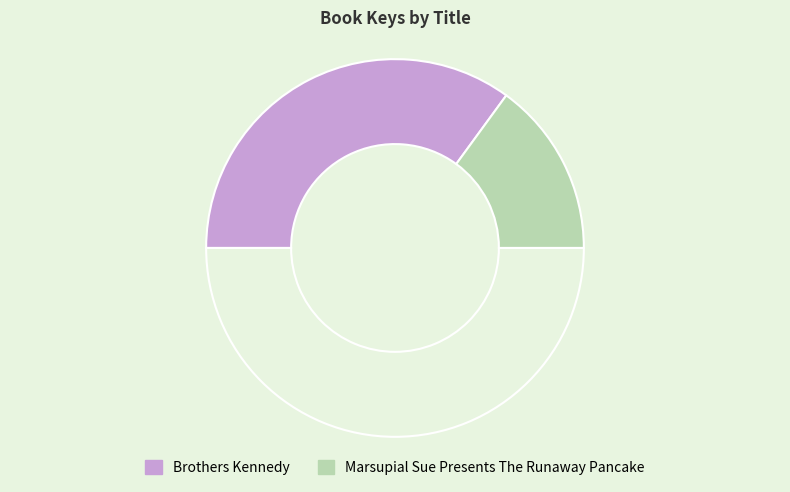

How many slices are in this pie chart?

3